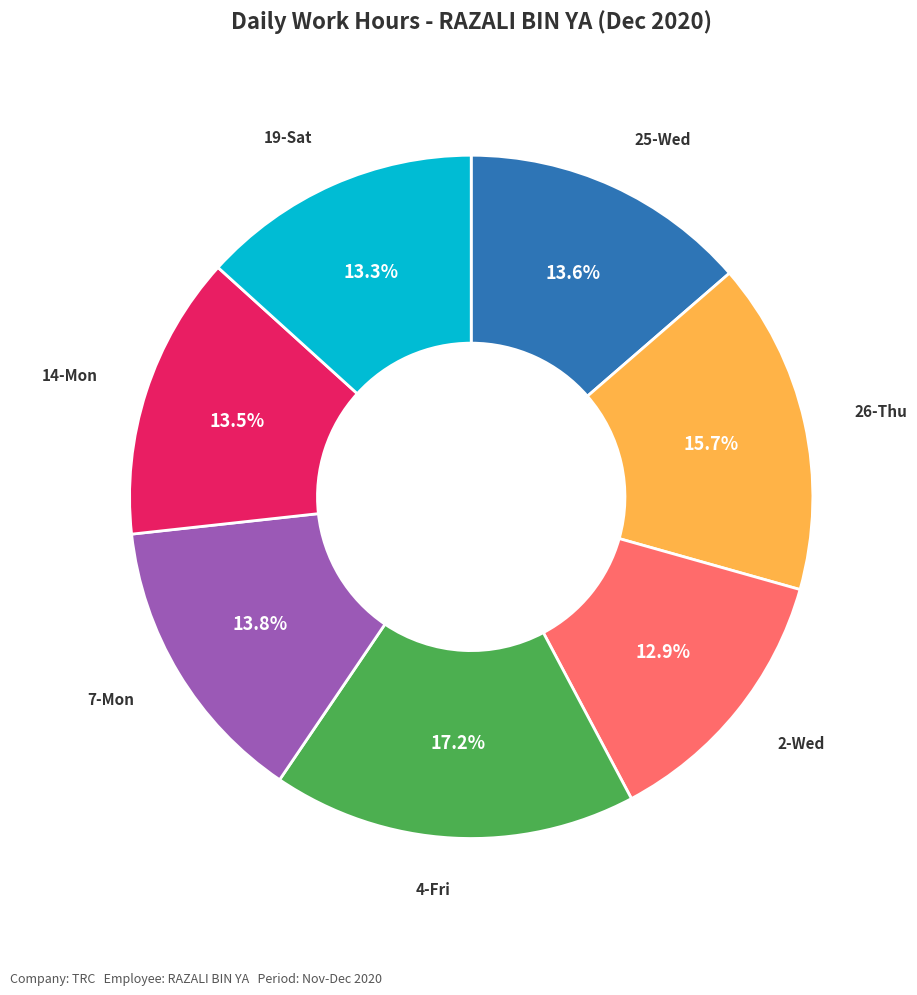

To the nearest percent, what percentage of the pie is 2-Wed?

13%